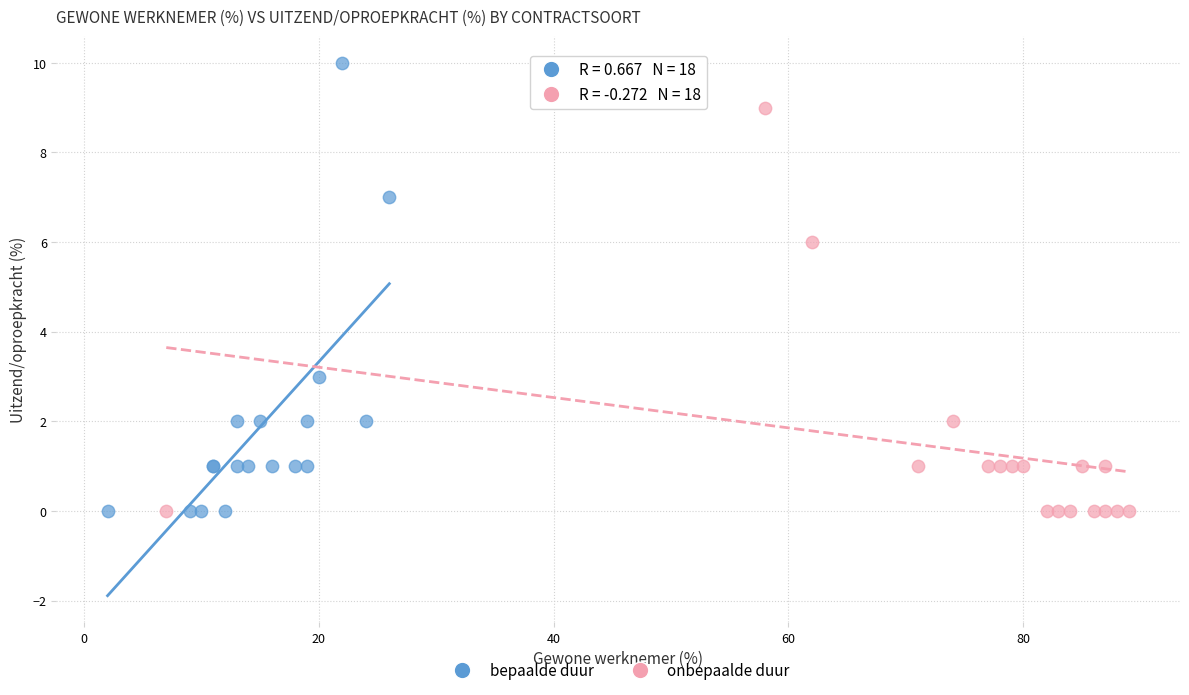

What are all the series names shown in the legend?

bepaalde duur, onbepaalde duur